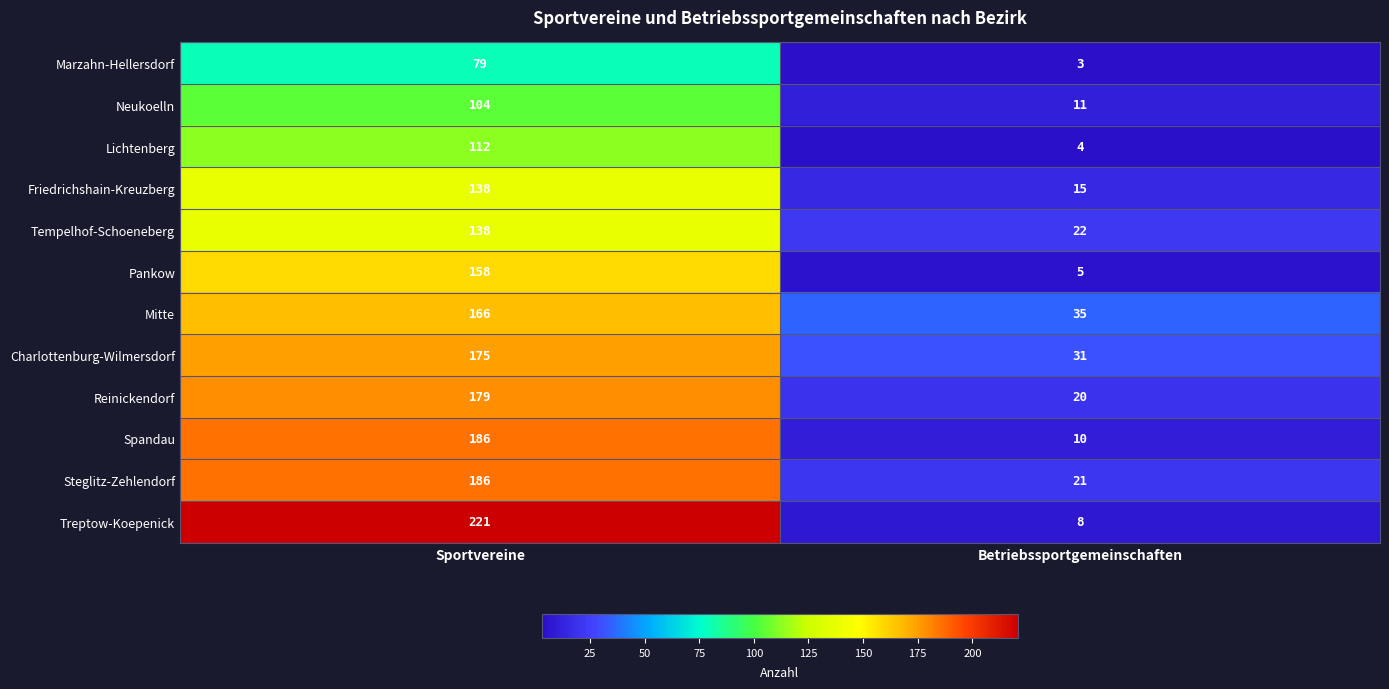

Reading right to left, list all the values displayed in this chart.

Marzahn-Hellersdorf: 3	79
Neukoelln: 11	104
Lichtenberg: 4	112
Friedrichshain-Kreuzberg: 15	138
Tempelhof-Schoeneberg: 22	138
Pankow: 5	158
Mitte: 35	166
Charlottenburg-Wilmersdorf: 31	175
Reinickendorf: 20	179
Spandau: 10	186
Steglitz-Zehlendorf: 21	186
Treptow-Koepenick: 8	221